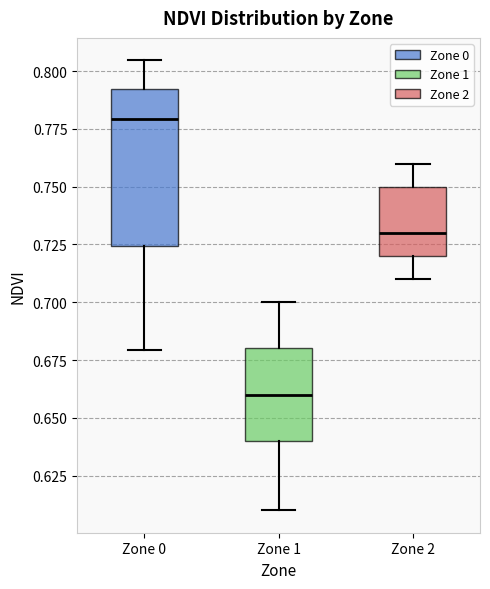

Which box has the lowest median line?

Zone 1